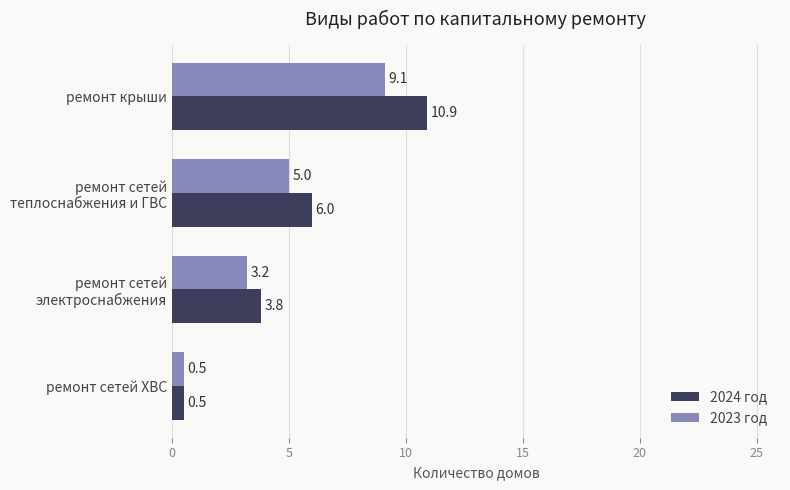

Rank the series by their average value, from lowest to highest.

2023 год, 2024 год